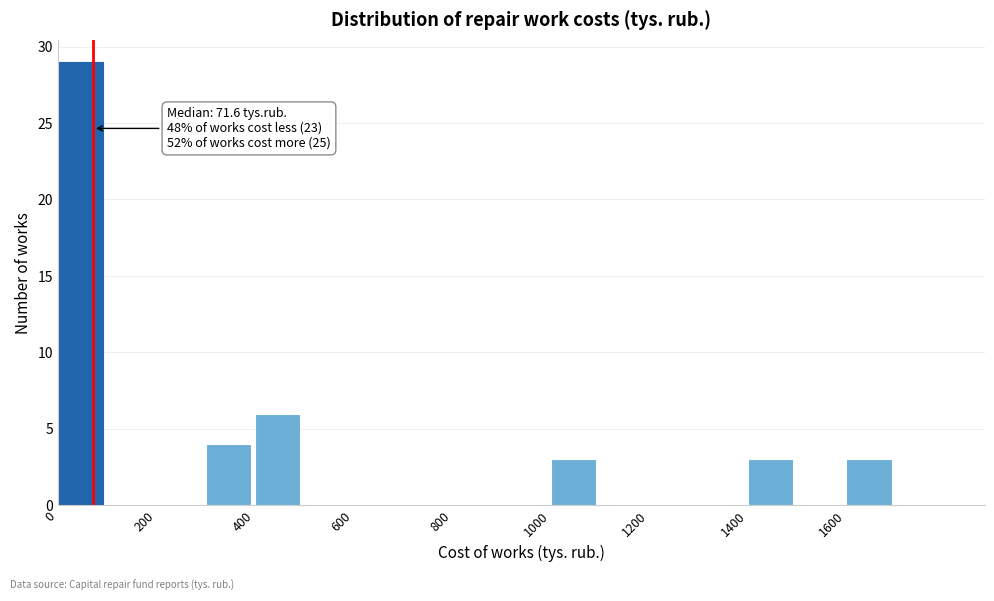

Which range on the x-axis has the tallest bar?

0 to 100